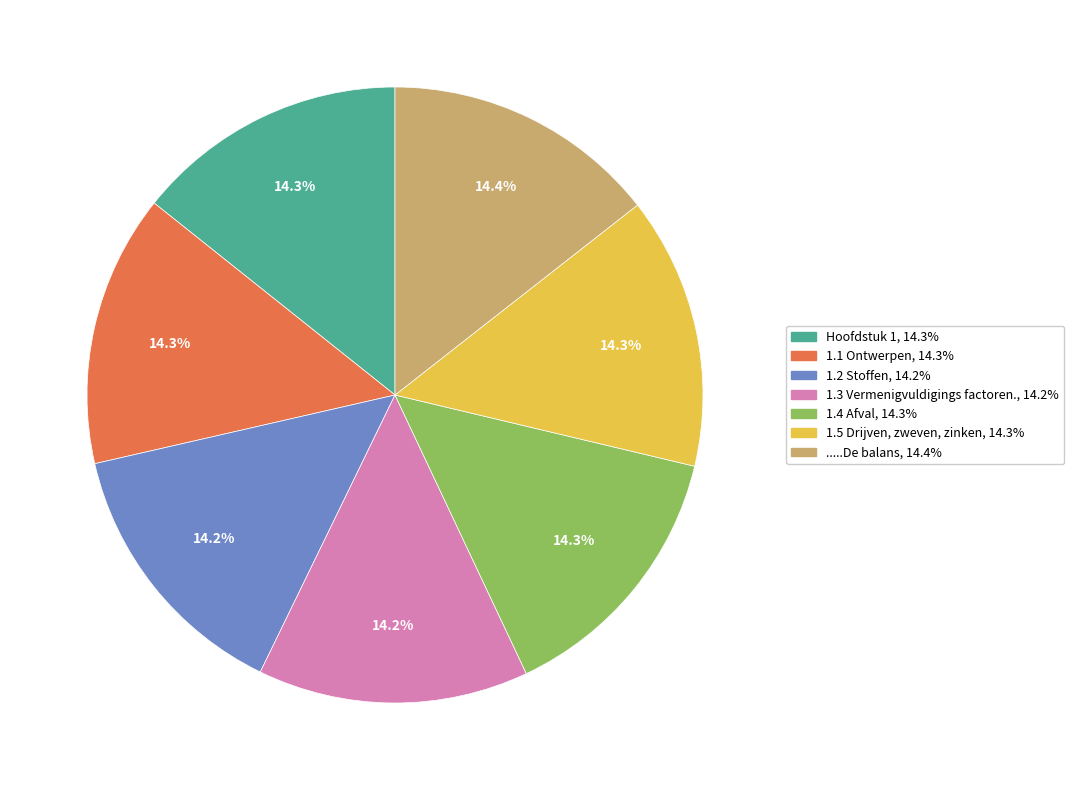

Approximately how many times larger is the value at 1.5 Drijven, zweven, zinken compared to Hoofdstuk 1?

1.0